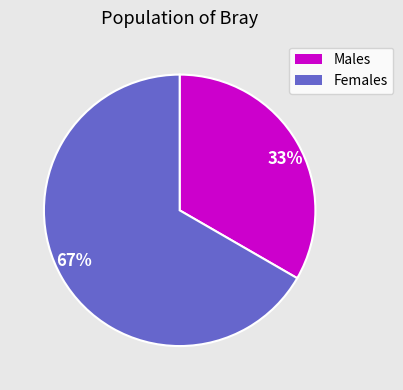

To the nearest percent, what is the average slice percentage?

50%